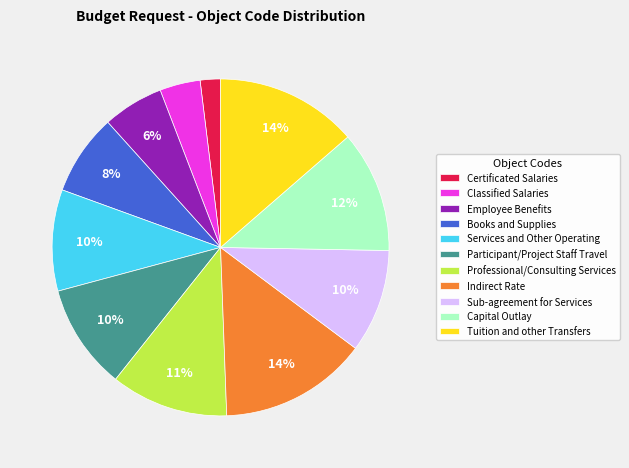

Does Books and Supplies represent more than half of the total?

No